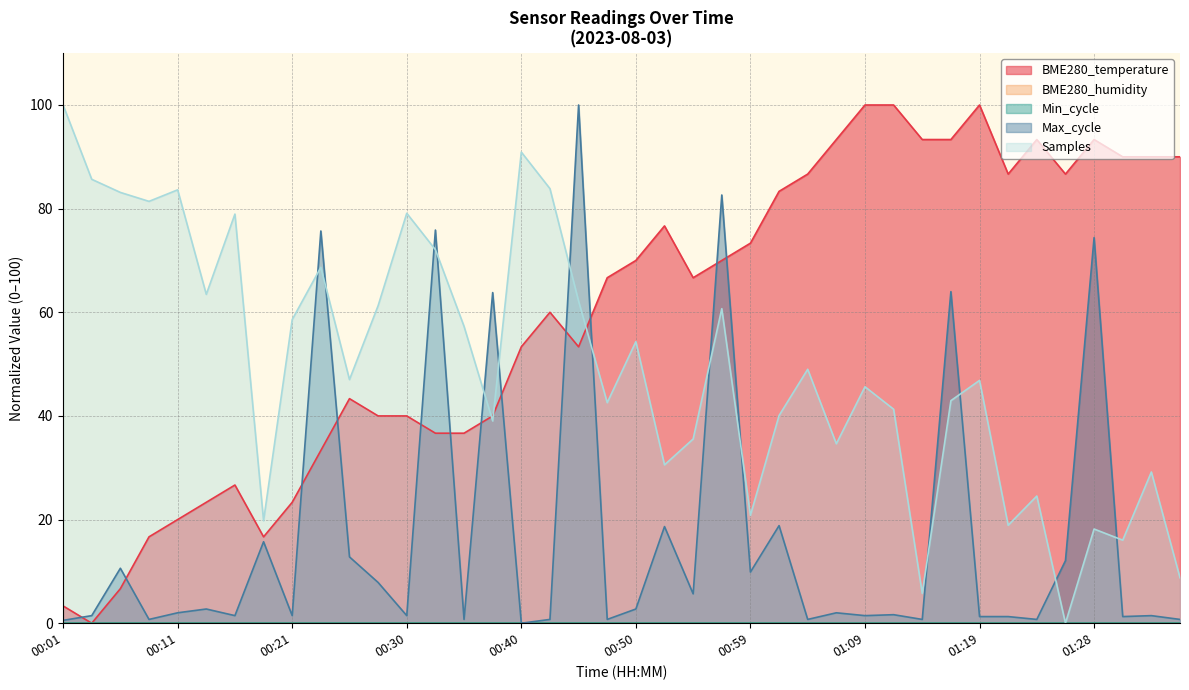

Does the chart display data point markers on the line(s)?

No